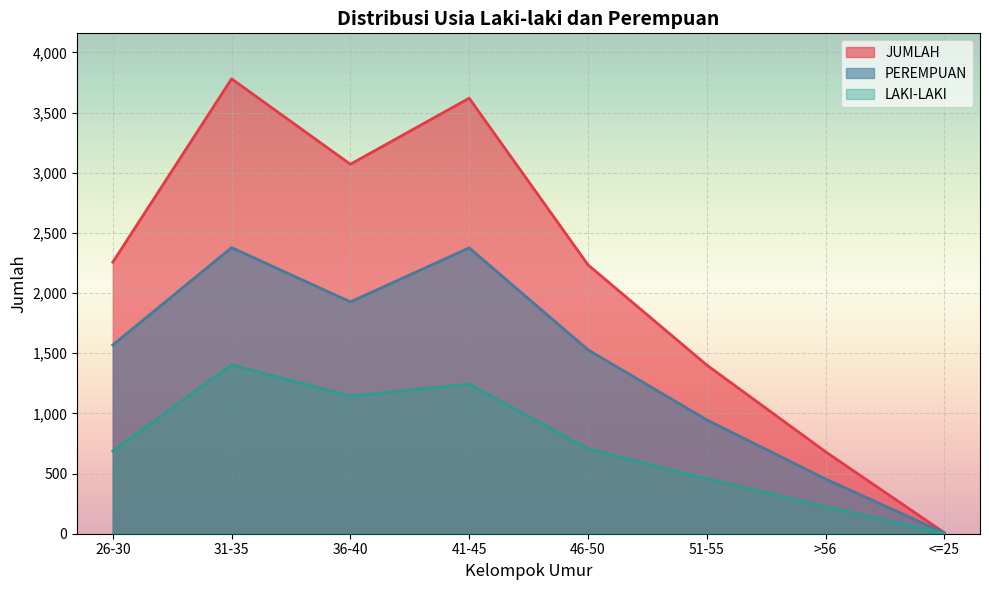

Reading left to right, transcribe all the data shown in this chart.

LAKI-LAKI: 688	1403	1144	1244	706	456	226	2
PEREMPUAN: 1569	2378	1927	2376	1529	946	455	6
JUMLAH: 2257	3781	3071	3620	2235	1402	681	8